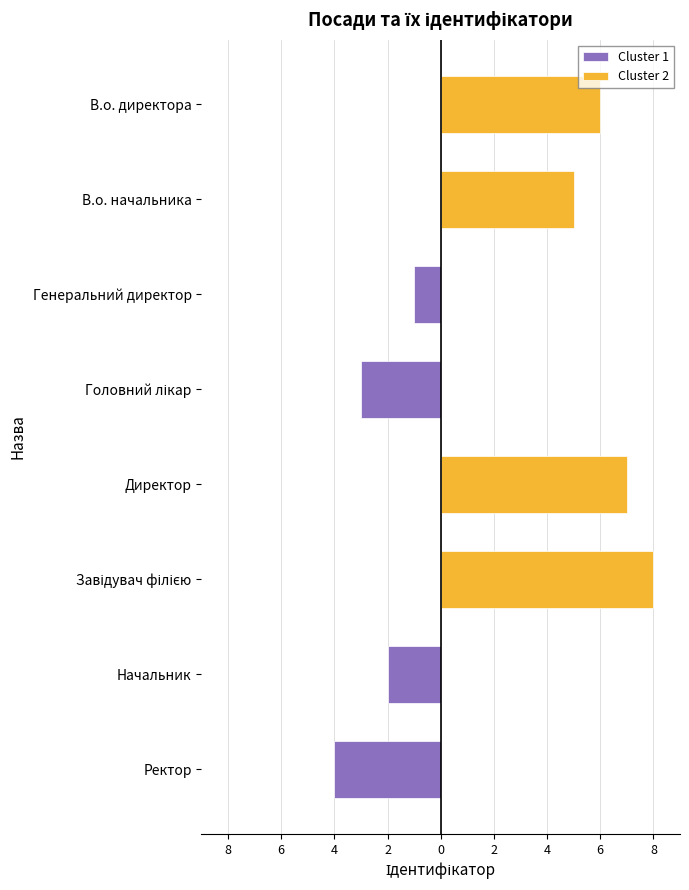

At how many categories does at least one series exceed 2?

4